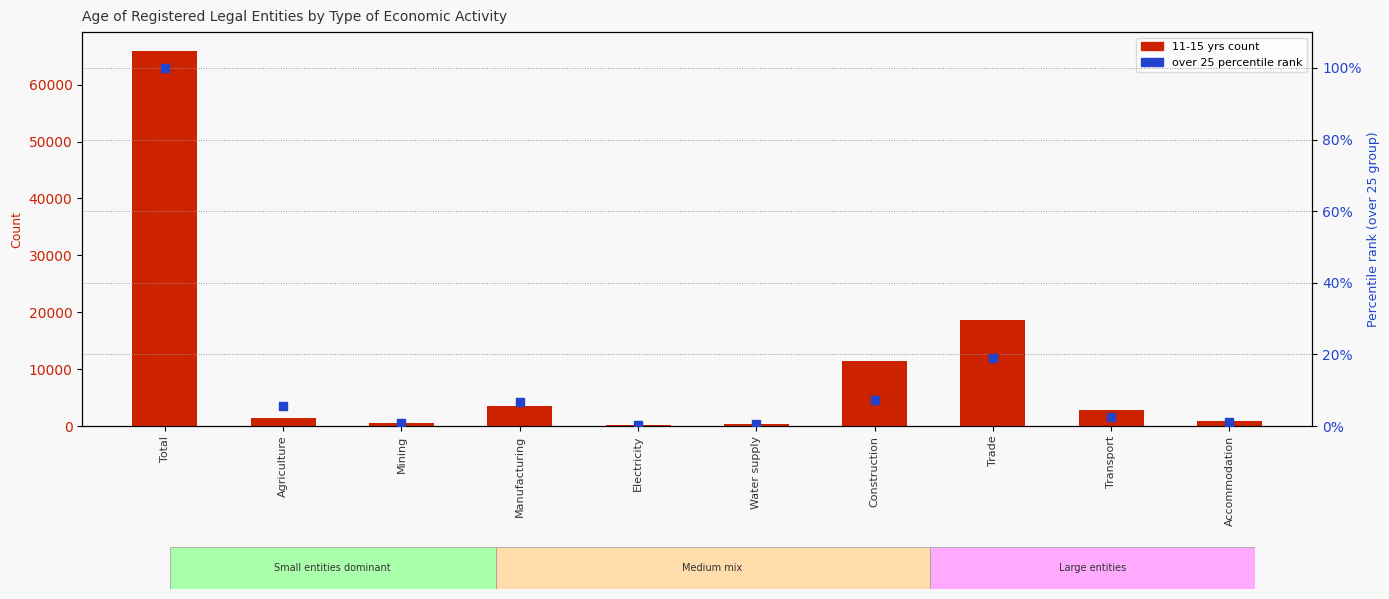

Is the value of over 25 (percentile rank) at Total greater than the value of 11-15 yrs count at Electricity?

No